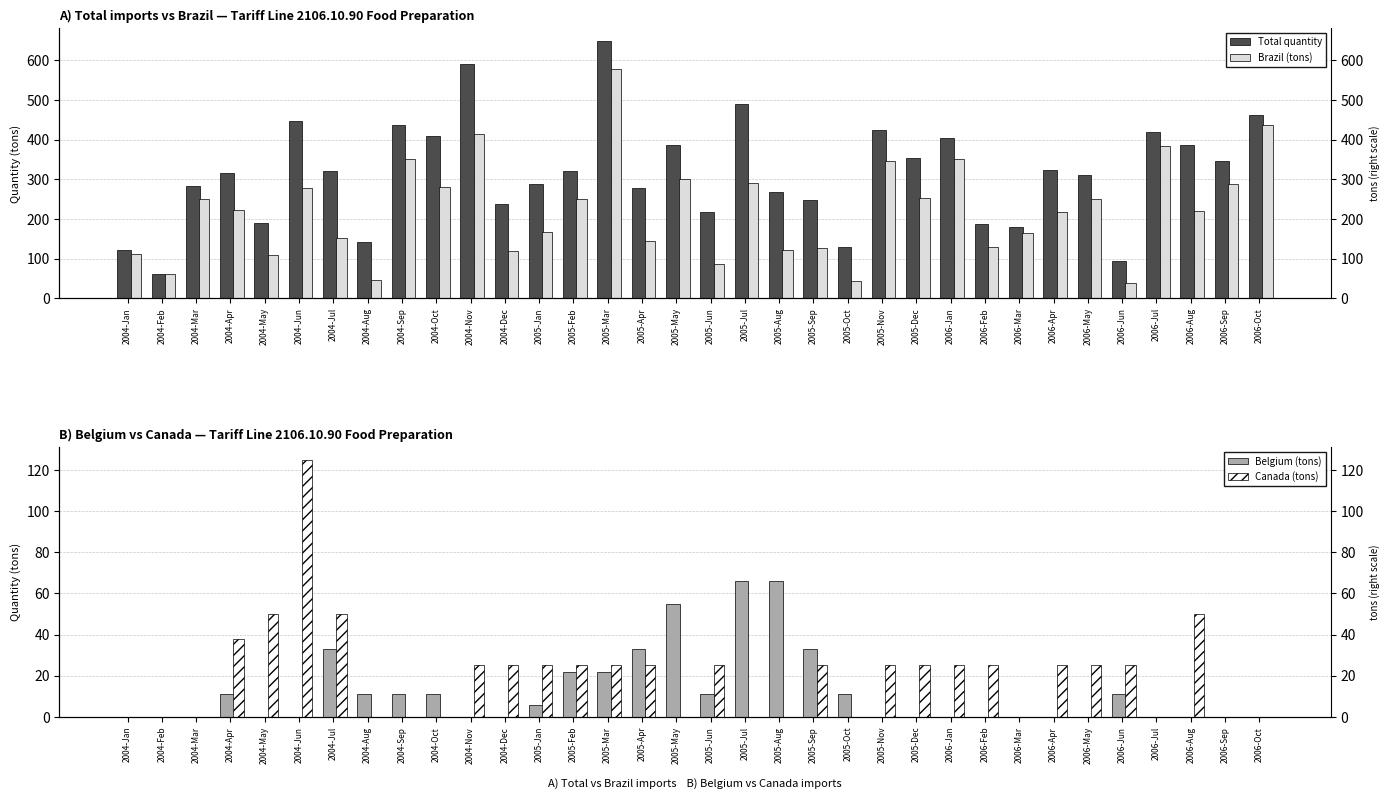

Is the value of Brazil (tons) at 2005-Sep greater than the value of Total quantity at 2004-Jul?

No